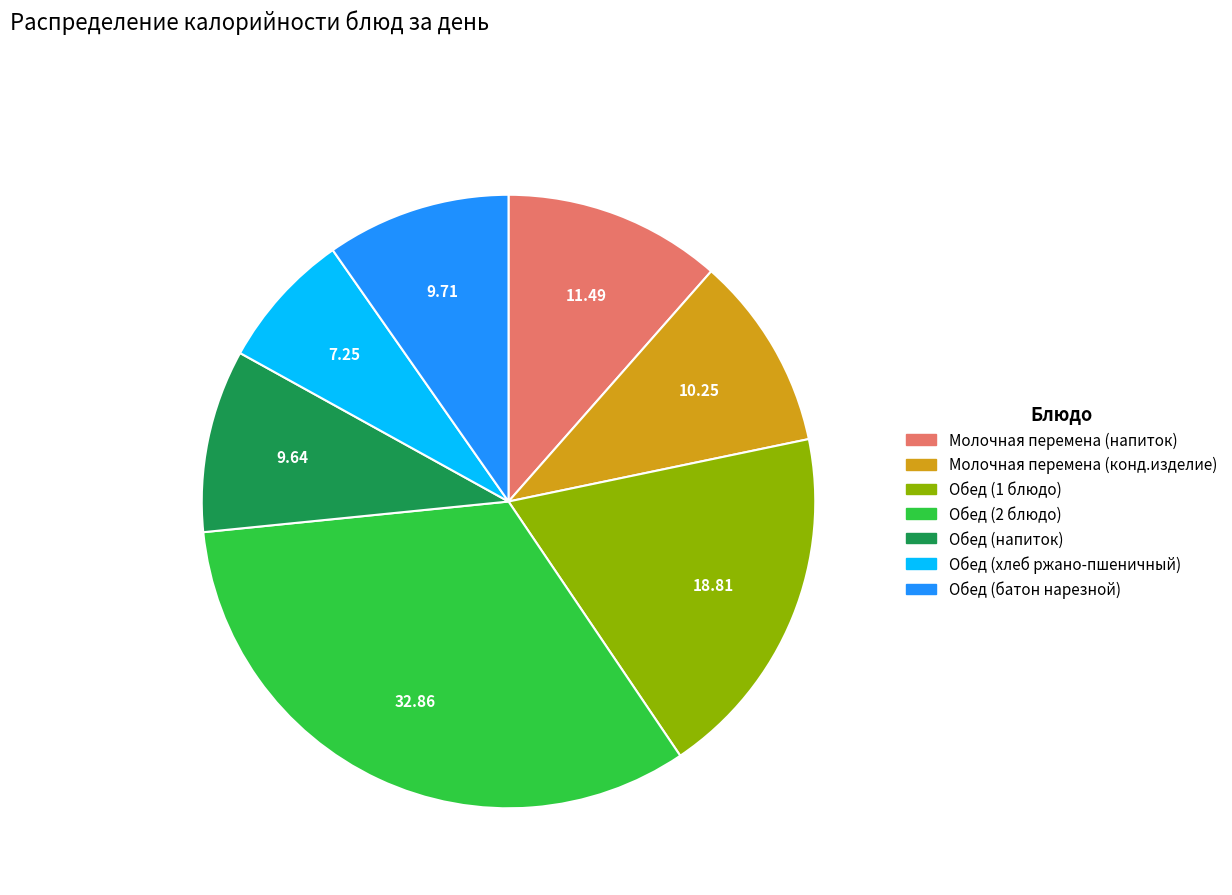

Combined, do Обед (1 блюдо) and Молочная перемена (конд.изделие) account for over 50%?

No